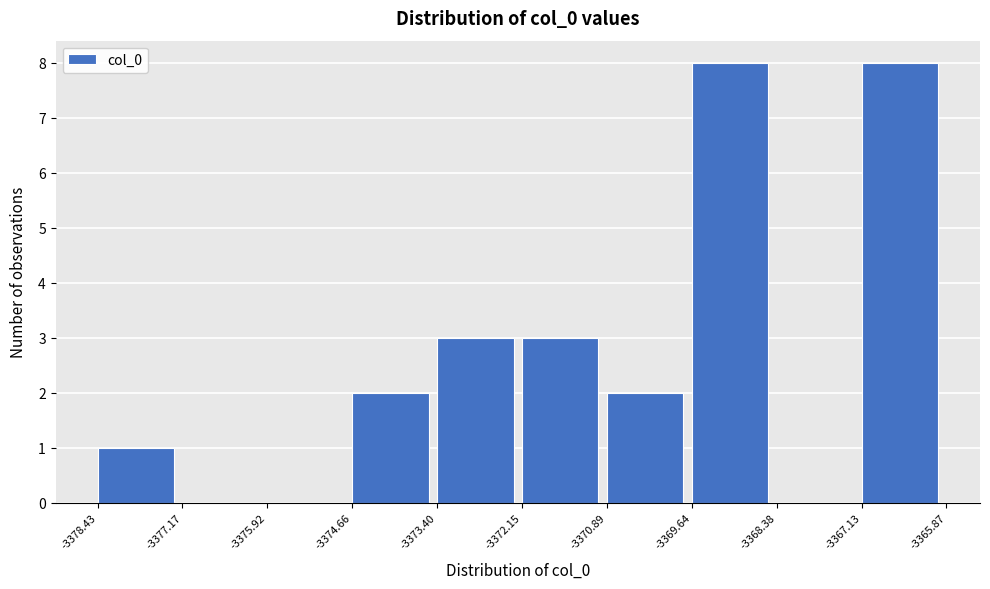

Reading left to right, transcribe this chart: for each bar, give the range it covers on the x-axis and its height. The values are not printed on the chart, so give them approximately, as read against the axis.

-3378.43 to -3377.17: 1
-3377.17 to -3375.92: 0
-3375.92 to -3374.66: 0
-3374.66 to -3373.40: 2
-3373.40 to -3372.15: 3
-3372.15 to -3370.89: 3
-3370.89 to -3369.64: 2
-3369.64 to -3368.38: 8
-3368.38 to -3367.13: 0
-3367.13 to -3365.87: 8